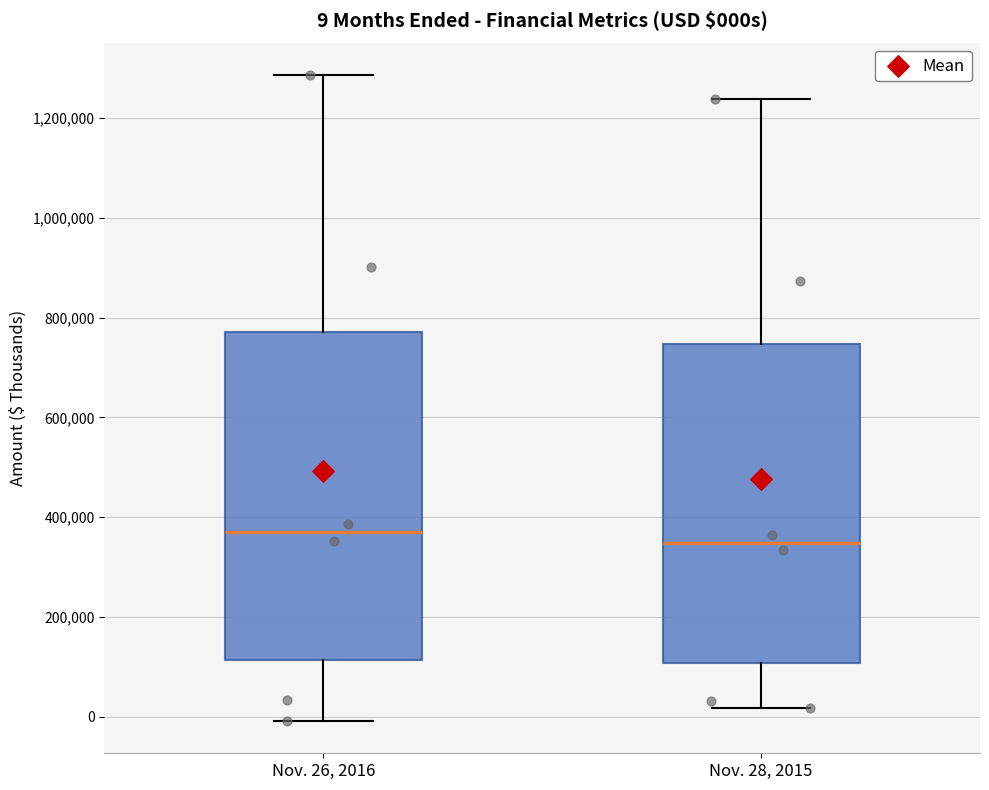

Which box has the lowest median line?

Nov. 28, 2015